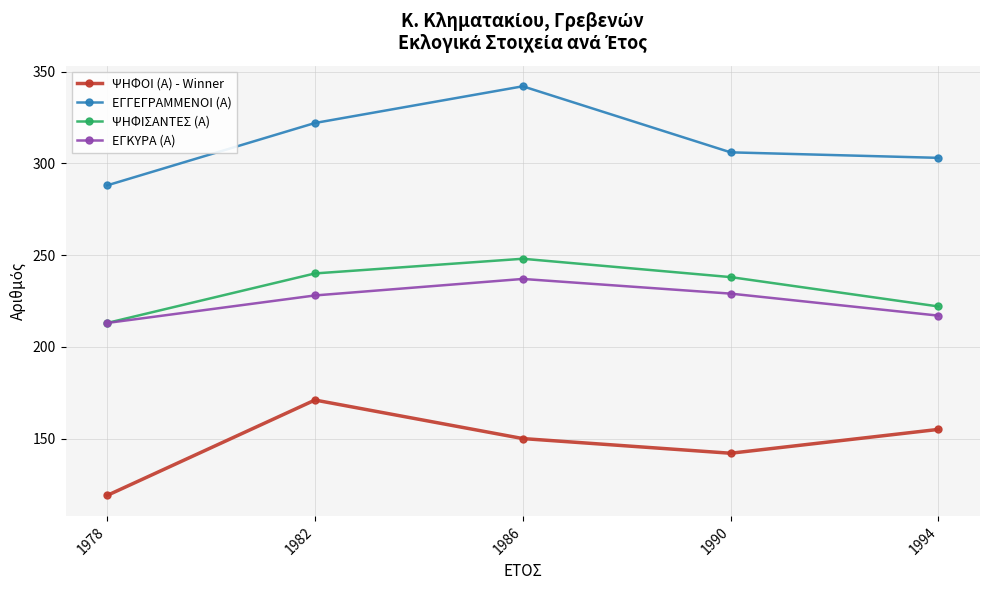

True or false: ΨΗΦΙΣΑΝΤΕΣ (Α) and ΕΓΓΕΓΡΑΜΜΕΝΟΙ (Α) intersect in this chart.

False